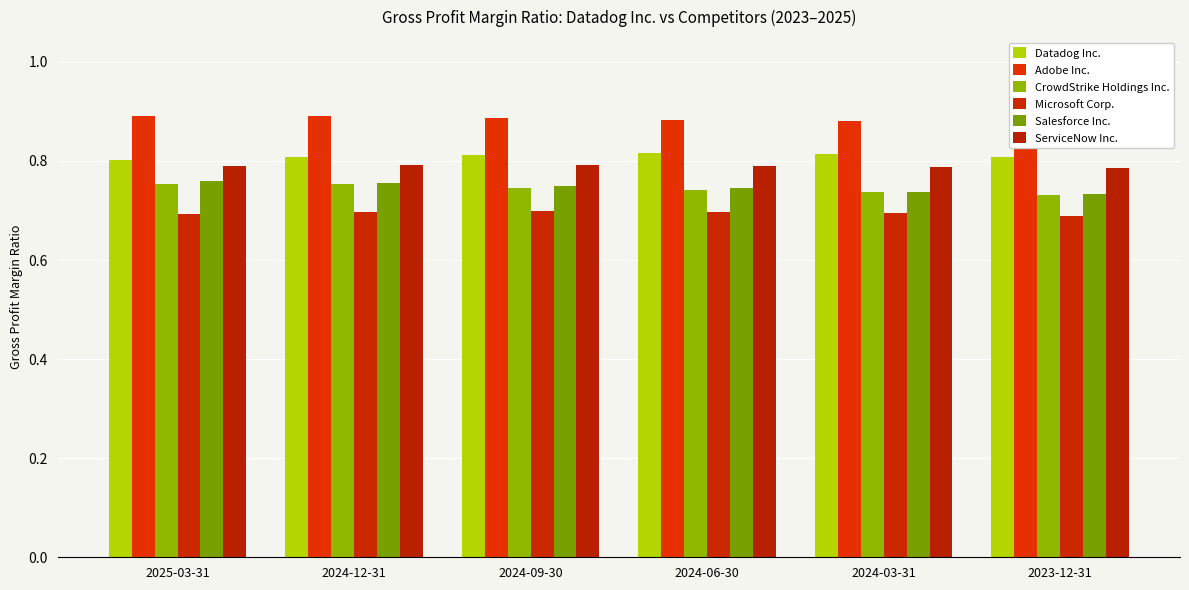

How many categories are shown in the chart?

6